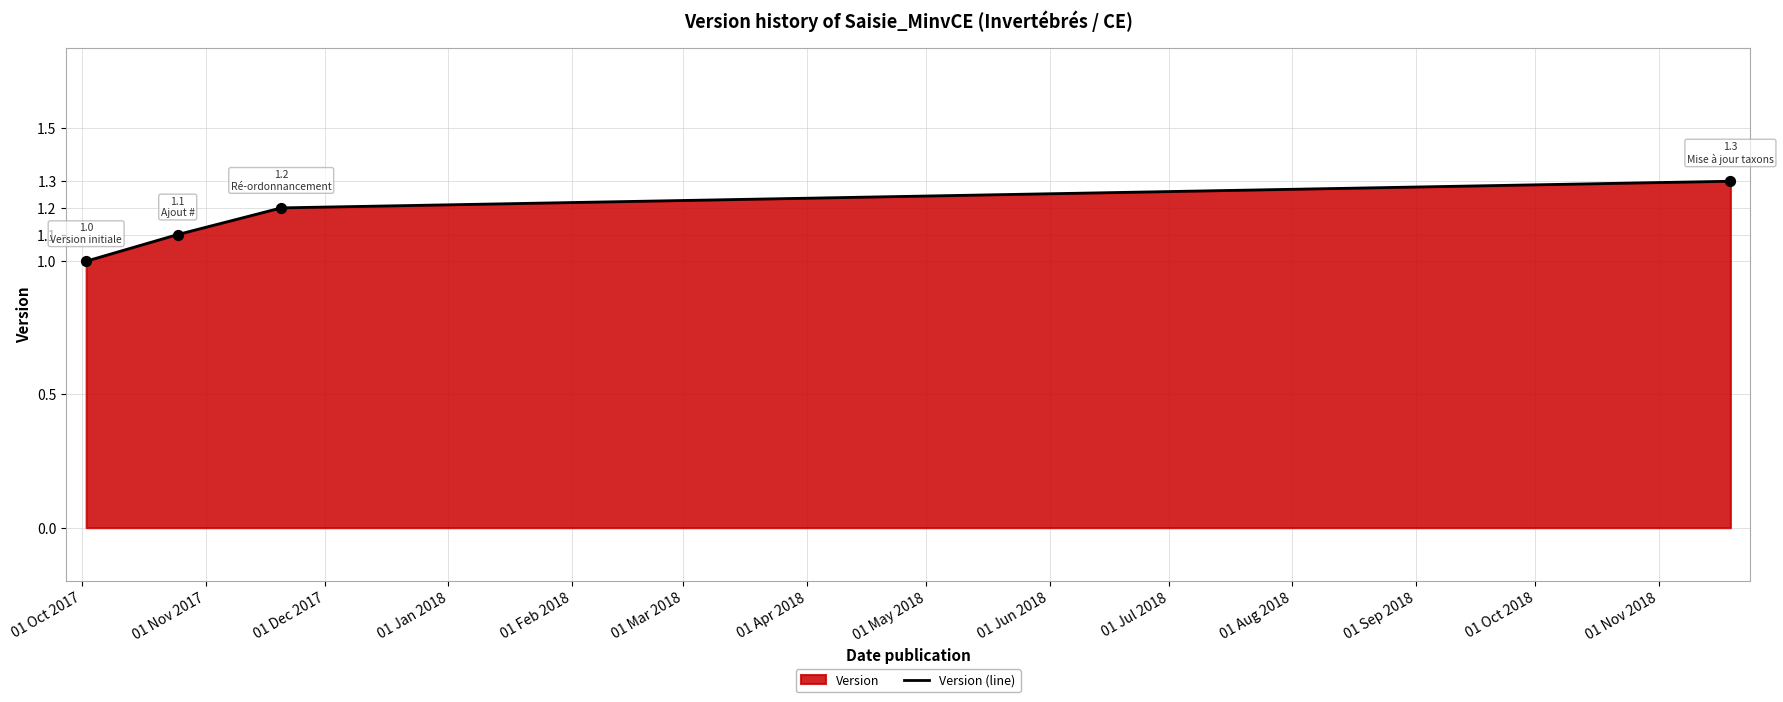

True or false: the data has more than 0 interior local peaks.

False